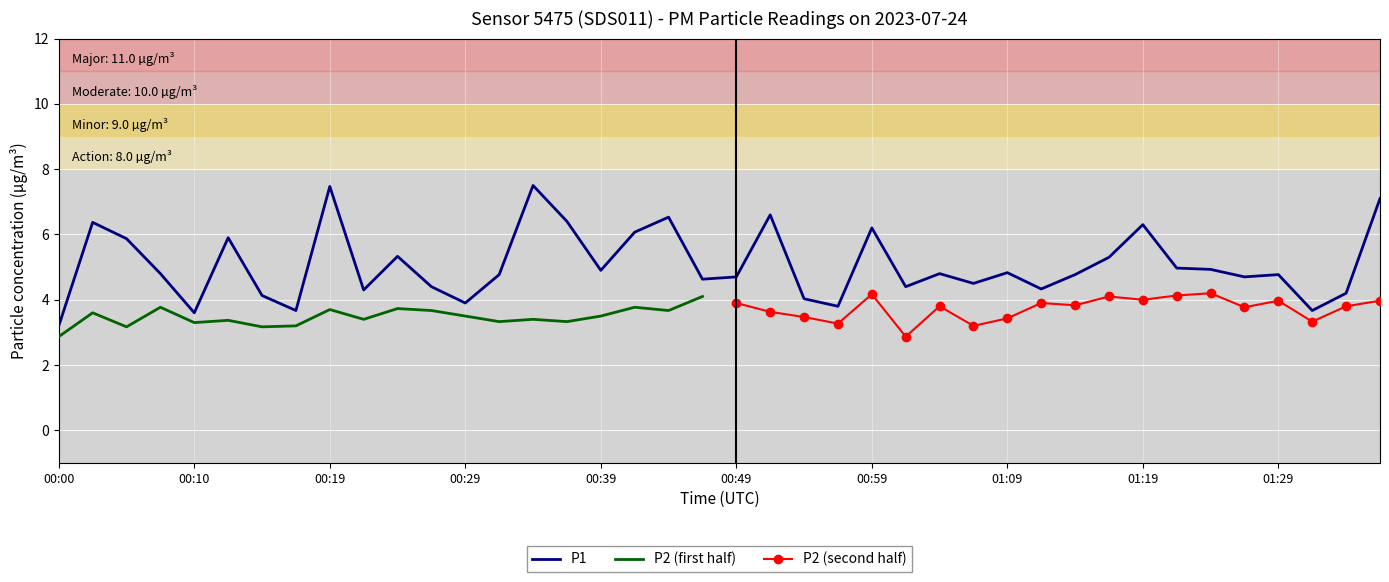

List the labels in order of value, smallest first.

00:00, 00:10, 00:17, 01:31, 00:56, 00:29, 00:54, 00:14, 01:34, 00:22, 01:11, 00:27, 01:01, 01:06, 00:46, 00:49, 01:26, 00:32, 01:14, 01:29, 00:07, 01:04, 01:09, 00:39, 01:24, 01:21, 01:16, 00:24, 00:05, 00:12, 00:41, 00:59, 01:19, 00:02, 00:37, 00:44, 00:51, 01:36, 00:19, 00:34